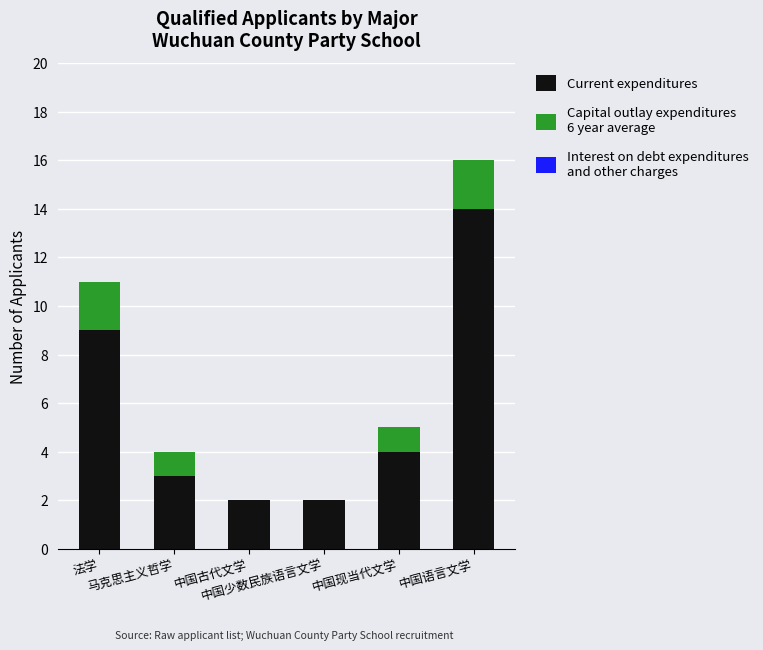

At which category is the sum across all series the highest?

中国语言文学